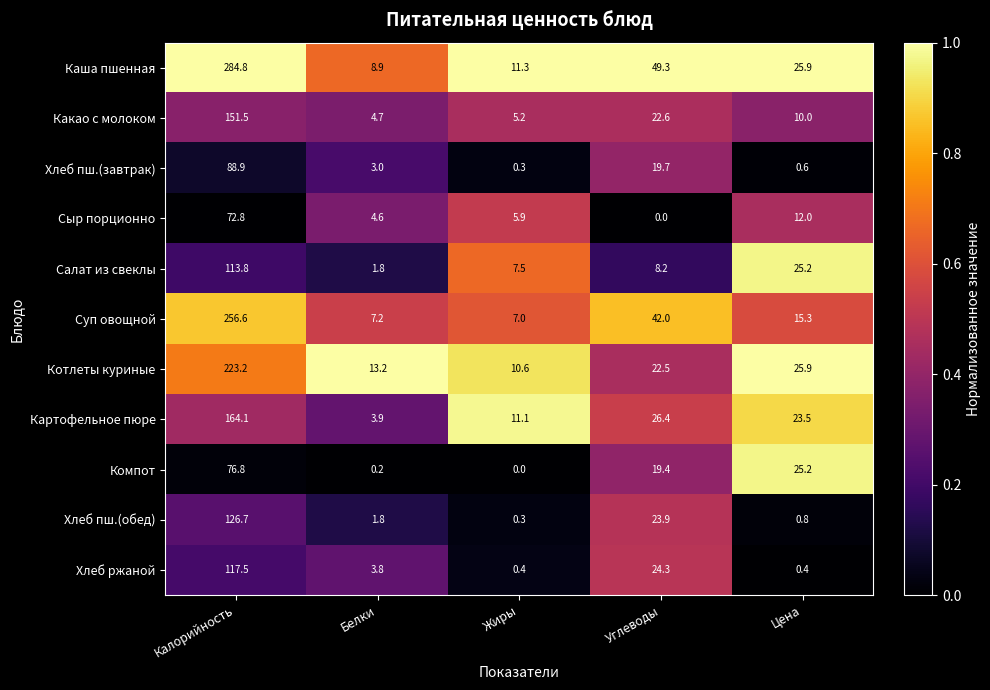

What is the difference between the Какао с молоком values at Углеводы and Цена?

12.6